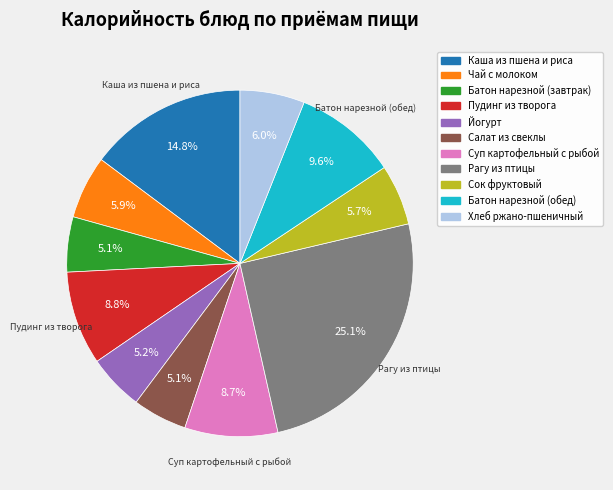

Is there any slice that represents more than half of the pie?

No